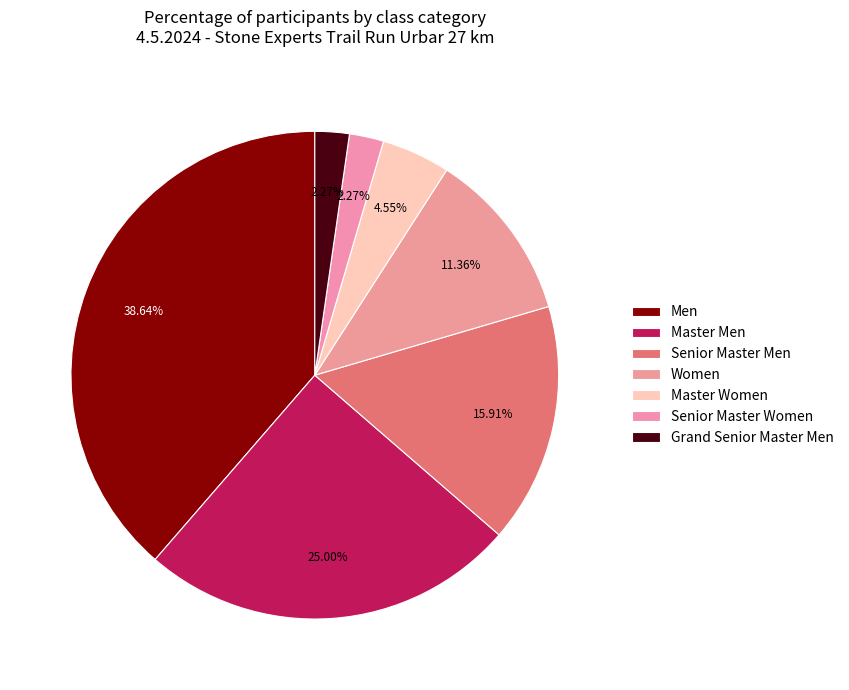

True or false: Senior Master Men accounts for 16% of the total.

True